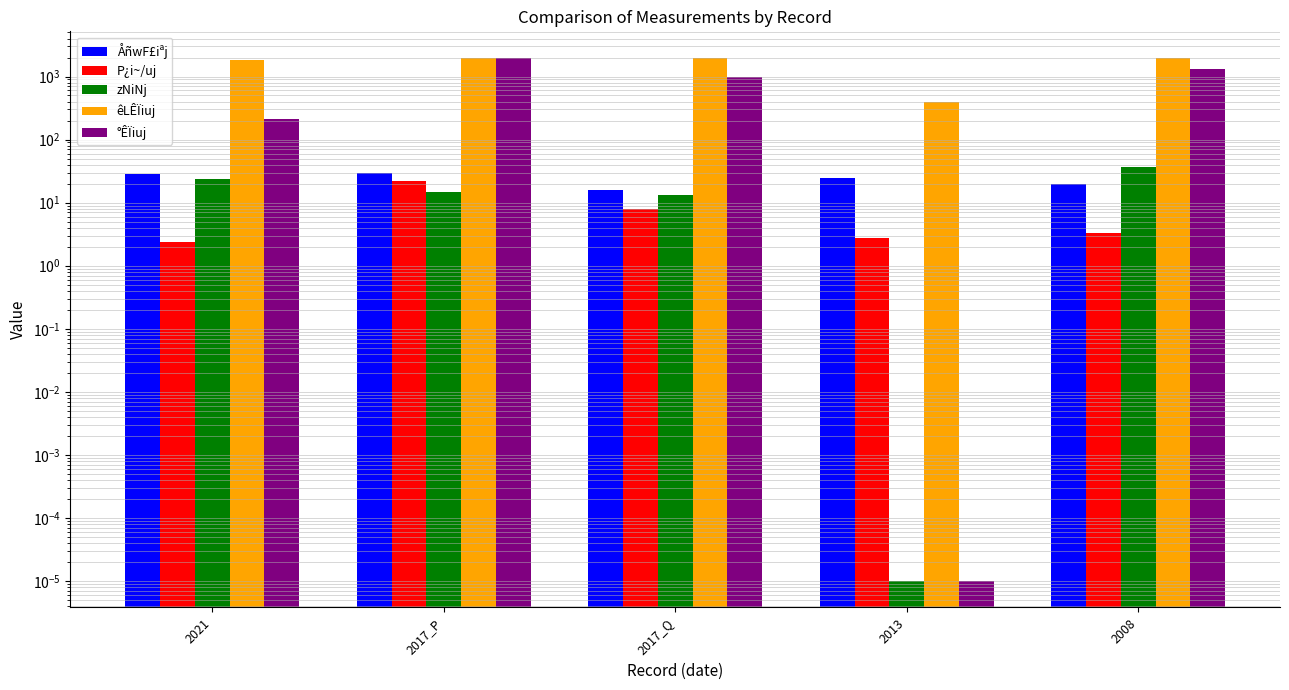

List the labels in order of P¿i~/uj value, largest first.

2017_P, 2017_Q, 2008, 2013, 2021